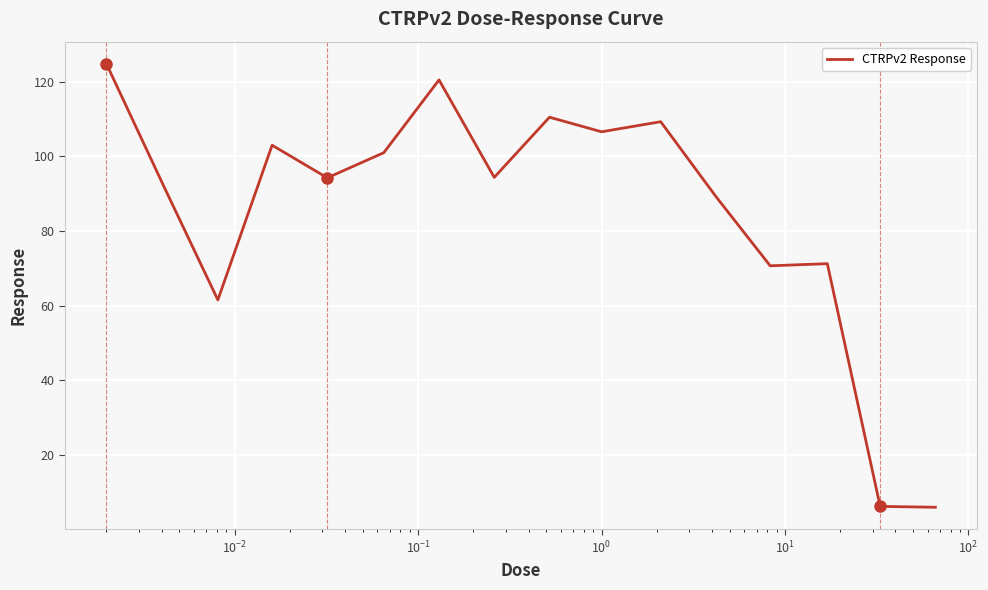

What is the smallest value displayed?

6.0